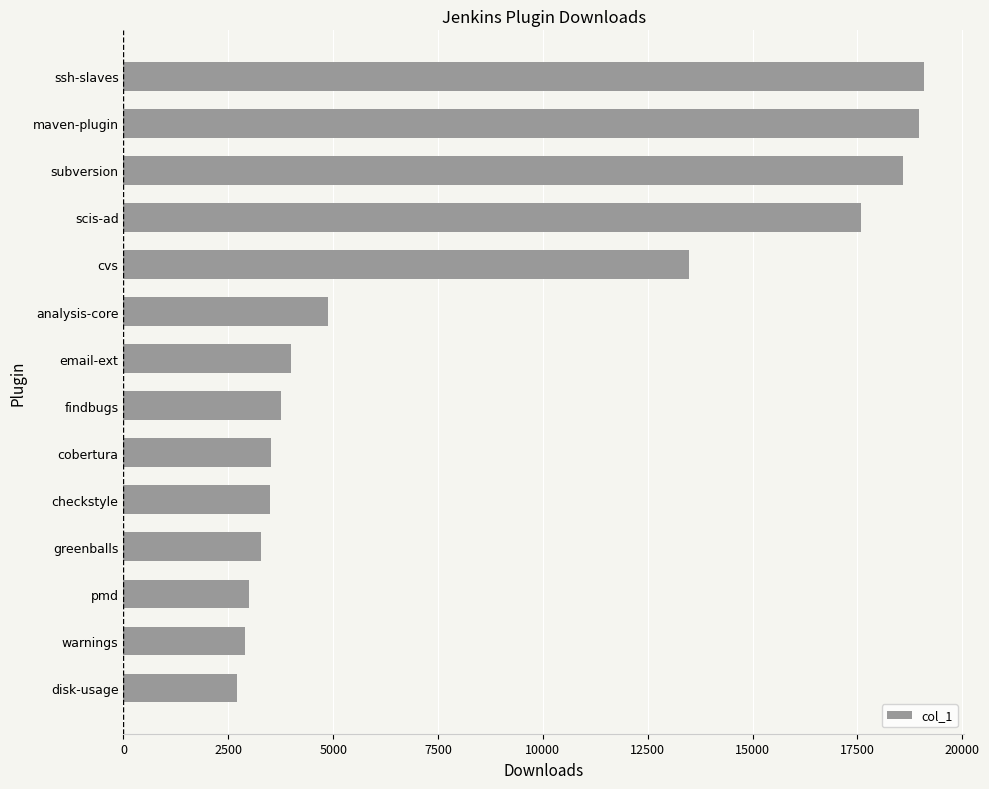

What is the difference between the maximum and second lowest values?

16190